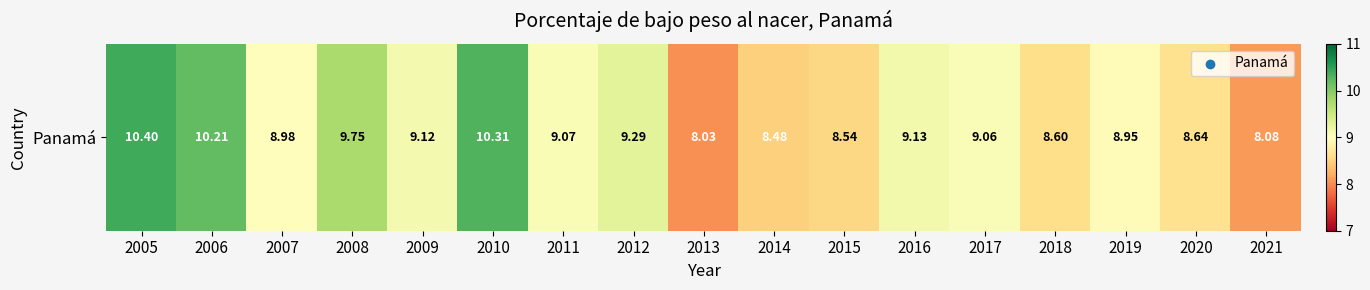

What is the sum of the values at 2011 and 2020?

17.7